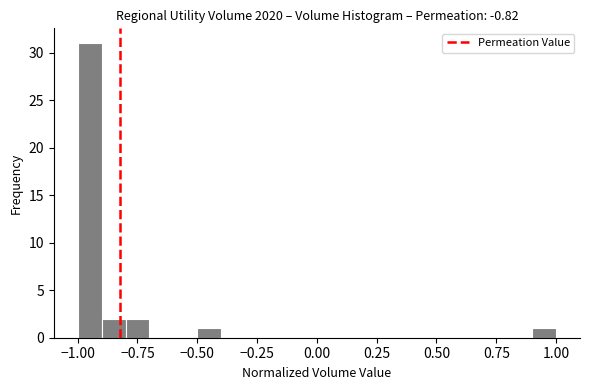

Read against the x-axis, roughly where is the centre of the tallest bar?

-0.95